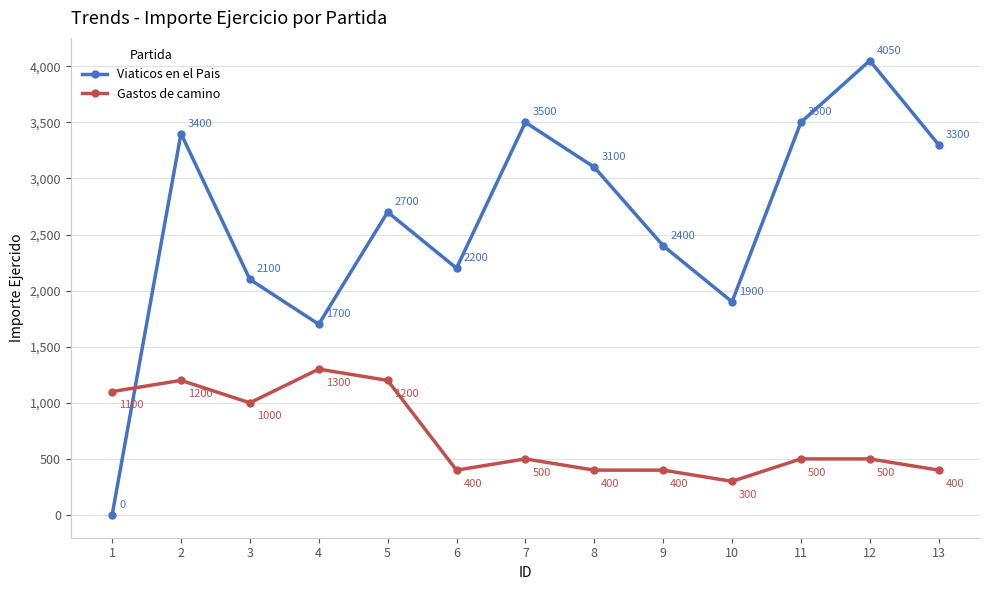

True or false: Viaticos en el Pais has more than 1 points higher than both neighbors.

True